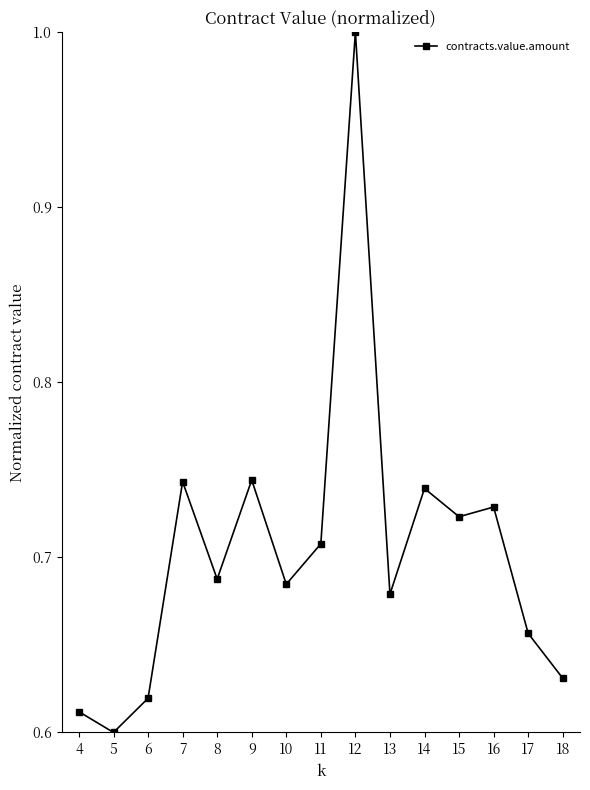

What is the greatest value displayed?

1.0